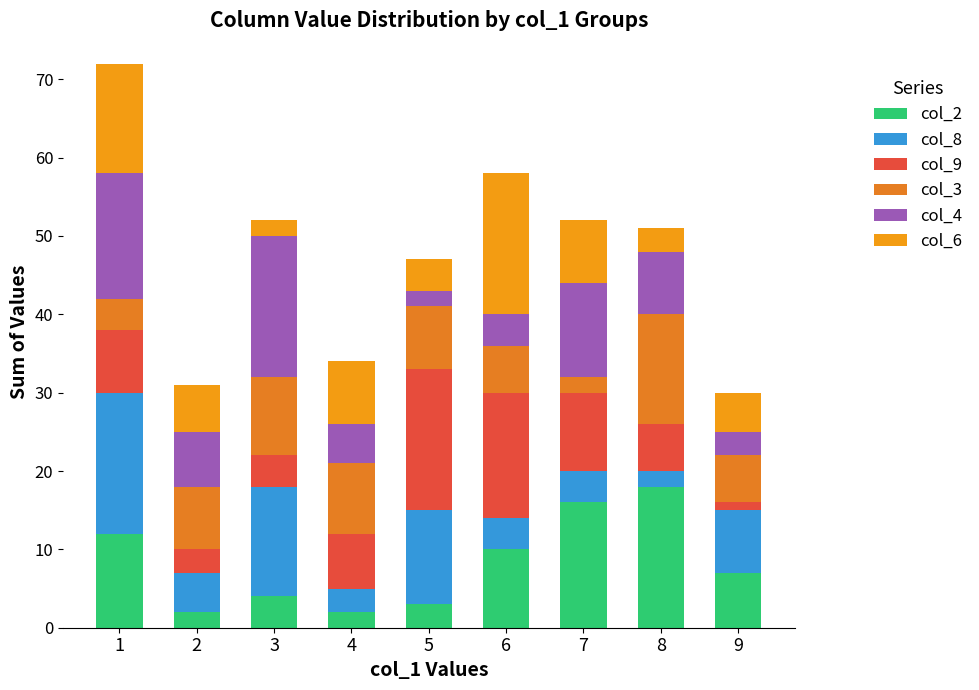

How many bars are there in total?

9